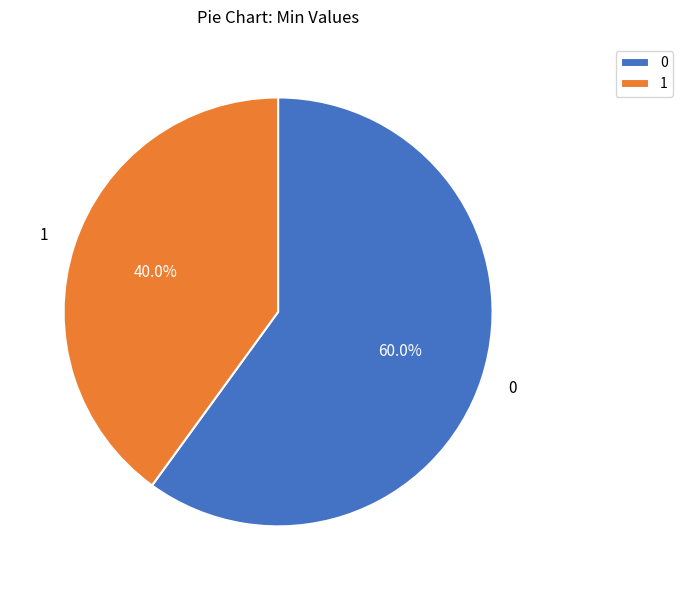

Does 0 represent more than half of the total?

Yes